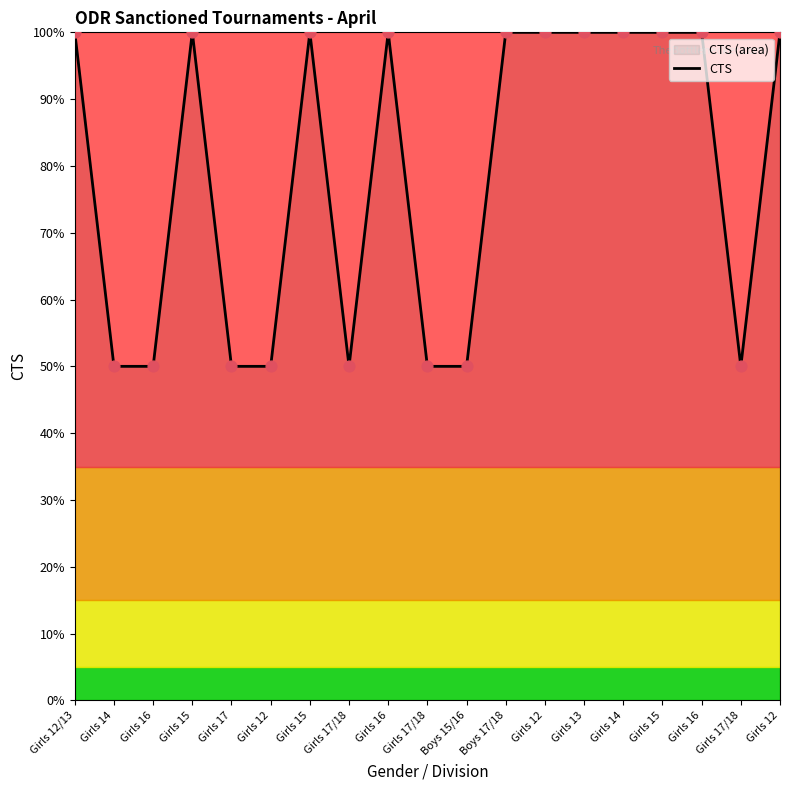

Which has a higher value, Girls 12/13 or Boys 15/16?

Girls 12/13